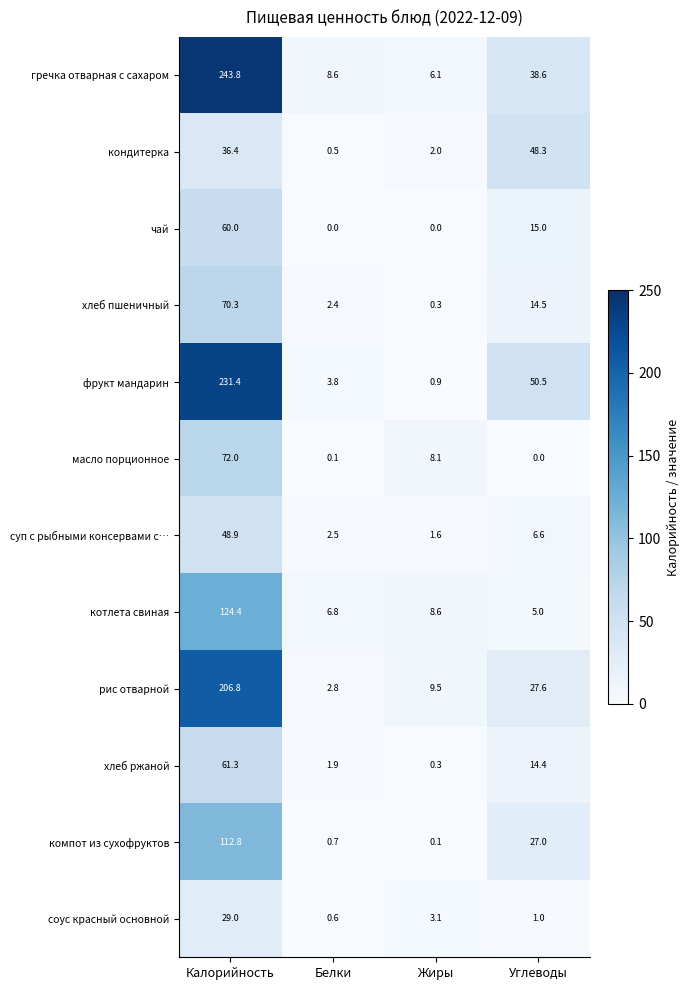

What is the greatest value displayed?

243.8